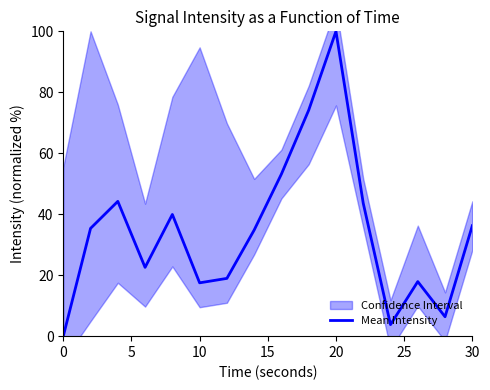

Is this an area chart (filled region under the line)?

No